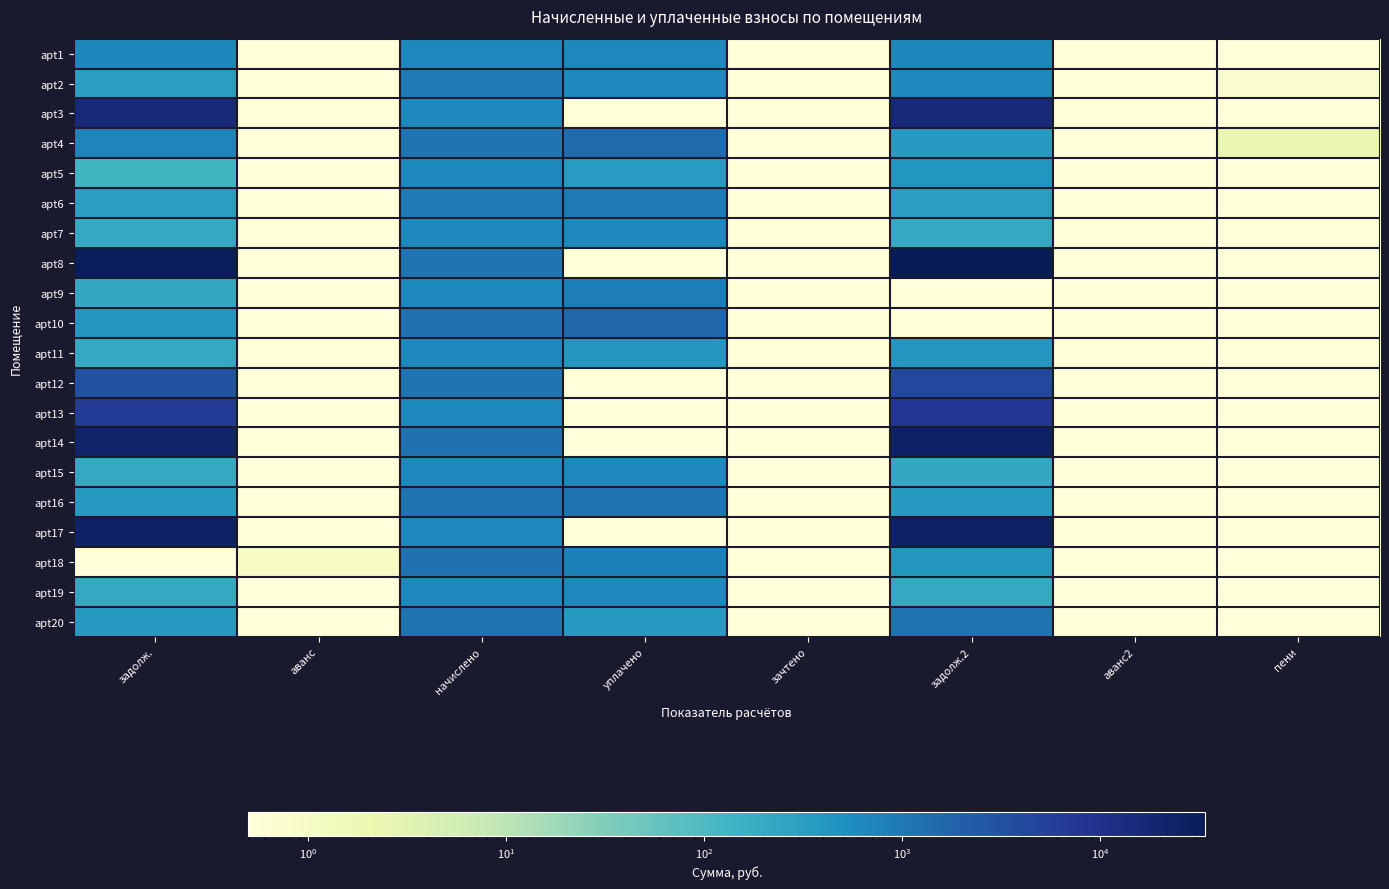

Reading left to right, extract all data points from this chart.

apt1: задолж.=652.7	аванс=0.1	начислено=648.3	уплачено=648.3	зачтено=0.1	задолж.2=661.1	аванс2=0.1	пени=0.1
apt2: задолж.=313.9	аванс=0.1	начислено=939.6	уплачено=626.4	зачтено=0.1	задолж.2=626.4	аванс2=0.1	пени=0.7
apt3: задолж.=14955.4	аванс=0.1	начислено=628.3	уплачено=0.1	зачтено=0.1	задолж.2=16070.5	аванс2=0.1	пени=0.1
apt4: задолж.=732.0	аванс=0.1	начислено=1098.1	уплачено=1463.2	зачтено=0.1	задолж.2=366.0	аванс2=0.1	пени=2.1
apt5: задолж.=125.4	аванс=0.1	начислено=646.5	уплачено=340.9	зачтено=0.1	задолж.2=431.0	аванс2=0.1	пени=0.1
apt6: задолж.=312.6	аванс=0.1	начислено=937.8	уплачено=937.8	зачтено=0.1	задолж.2=312.6	аванс2=0.1	пени=0.1
apt7: задолж.=209.4	аванс=0.1	начислено=628.3	уплачено=628.3	зачтено=0.1	задолж.2=209.4	аванс2=0.1	пени=0.1
apt8: задолж.=31749.8	аванс=0.1	начислено=1096.2	уплачено=0.1	зачтено=0.1	задолж.2=33816.5	аванс2=0.1	пени=0.1
apt9: задолж.=215.5	аванс=0.1	начислено=646.5	уплачено=862.0	зачтено=0.1	задолж.2=0.1	аванс2=0.1	пени=0.1
apt10: задолж.=411.6	аванс=0.1	начислено=1234.7	уплачено=1646.2	зачтено=0.1	задолж.2=0.1	аванс2=0.1	пени=0.1
apt11: задолж.=209.4	аванс=0.1	начислено=628.3	уплачено=418.8	зачтено=0.1	задолж.2=418.8	аванс2=0.1	пени=0.1
apt12: задолж.=3126.5	аванс=0.1	начислено=1096.2	уплачено=0.1	зачтено=0.1	задолж.2=4328.7	аванс2=0.1	пени=0.1
apt13: задолж.=6775.7	аванс=0.1	начислено=646.5	уплачено=0.1	зачтено=0.1	задолж.2=7655.8	аванс2=0.1	пени=0.1
apt14: задолж.=21828.5	аванс=0.1	начислено=1234.7	уплачено=0.1	зачтено=0.1	задолж.2=23802.8	аванс2=0.1	пени=0.1
apt15: задолж.=209.4	аванс=0.1	начислено=628.3	уплачено=628.3	зачтено=0.1	задолж.2=210.3	аванс2=0.1	пени=0.1
apt16: задолж.=365.4	аванс=0.1	начислено=1096.2	уплачено=1096.2	зачтено=0.1	задолж.2=365.4	аванс2=0.1	пени=0.1
apt17: задолж.=23439.1	аванс=0.1	начислено=646.5	уплачено=0.1	зачтено=0.1	задолж.2=24797.7	аванс2=0.1	пени=0.1
apt18: задолж.=0.1	аванс=1.1	начислено=1234.7	уплачено=822.0	зачтено=0.1	задолж.2=411.6	аванс2=0.1	пени=0.1
apt19: задолж.=209.1	аванс=0.1	начислено=628.3	уплачено=628.5	зачтено=0.1	задолж.2=208.8	аванс2=0.1	пени=0.1
apt20: задолж.=365.4	аванс=0.1	начислено=1096.2	уплачено=365.4	зачтено=0.1	задолж.2=1098.9	аванс2=0.1	пени=0.1